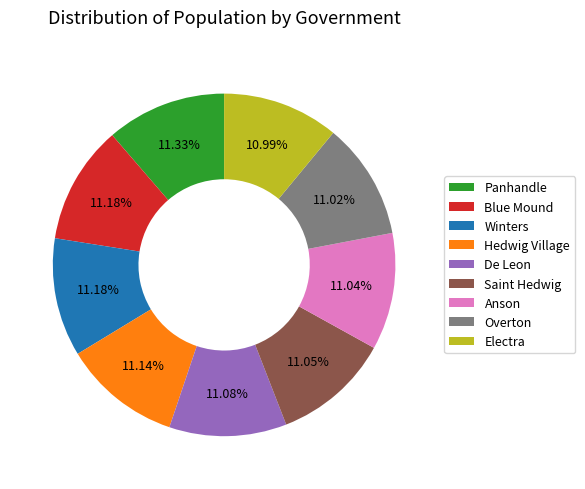

To the nearest percent, what is the average slice percentage?

11%